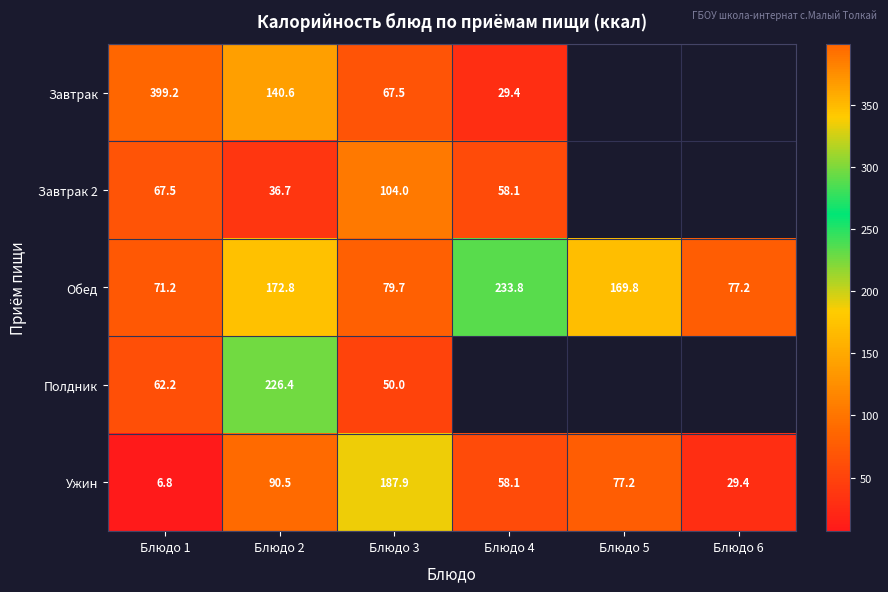

Which series has the largest total across all categories?

Обед